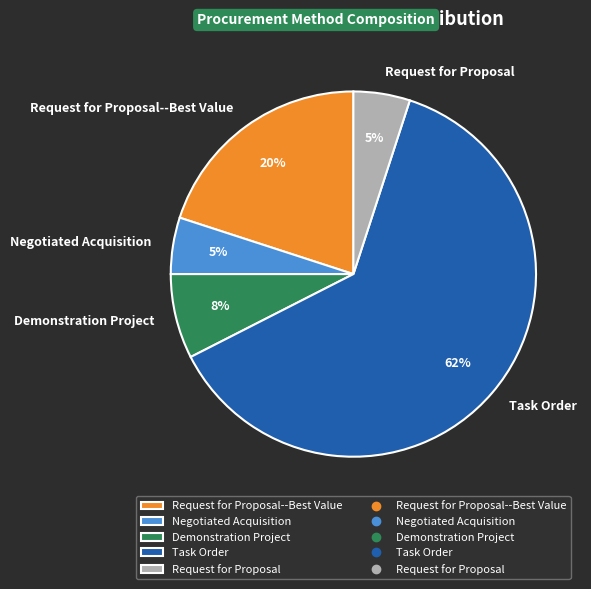

What percentage is the Demonstration Project slice, to the nearest percent?

8%